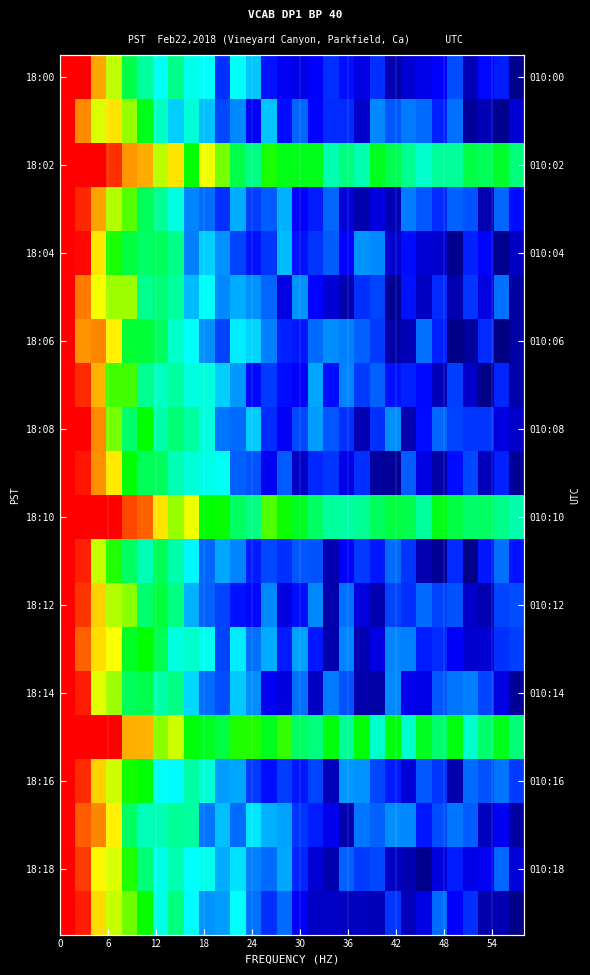

What is the smallest value displayed?

-220.1